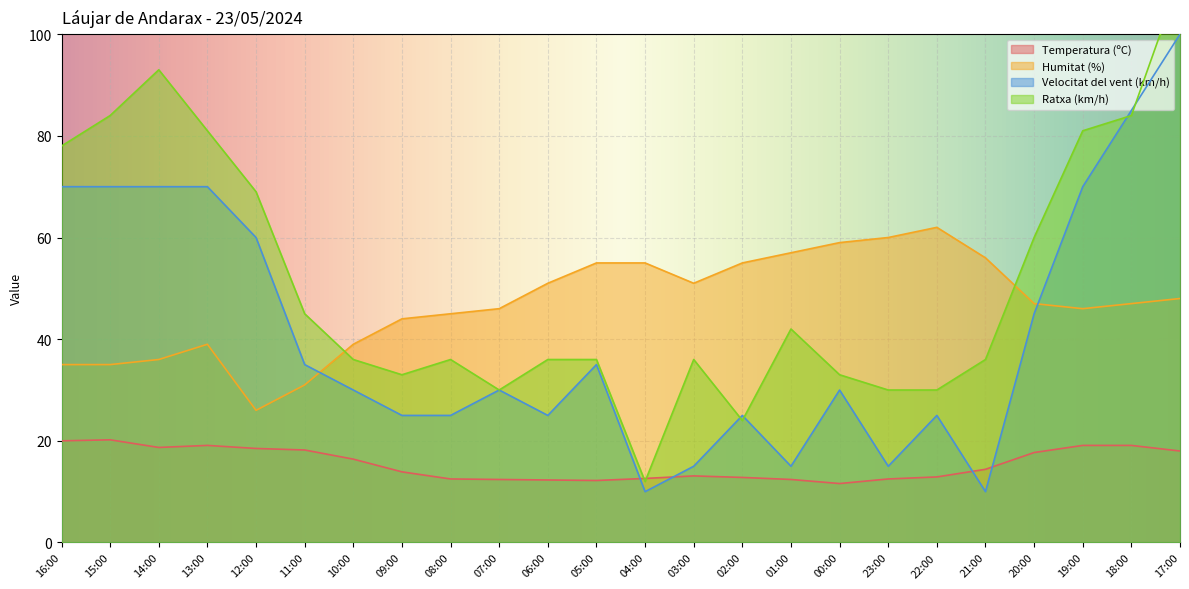

Which has a higher value, 04:00 or 22:00?

22:00